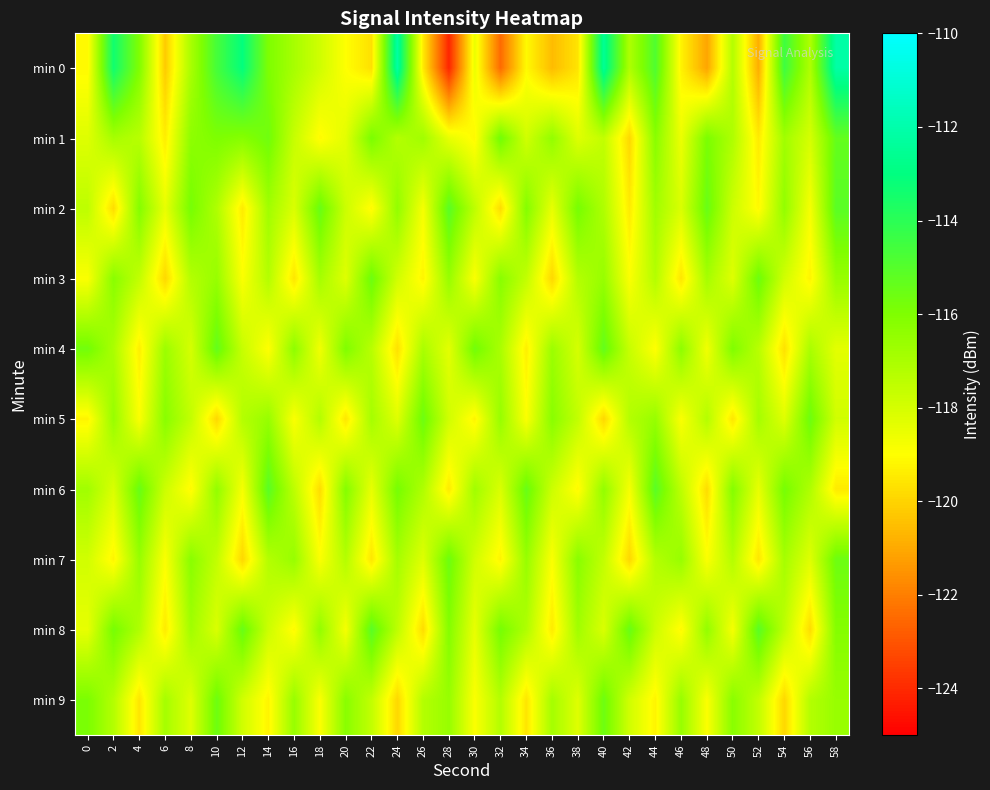

What is the total value across all series at 42?

-1182.3